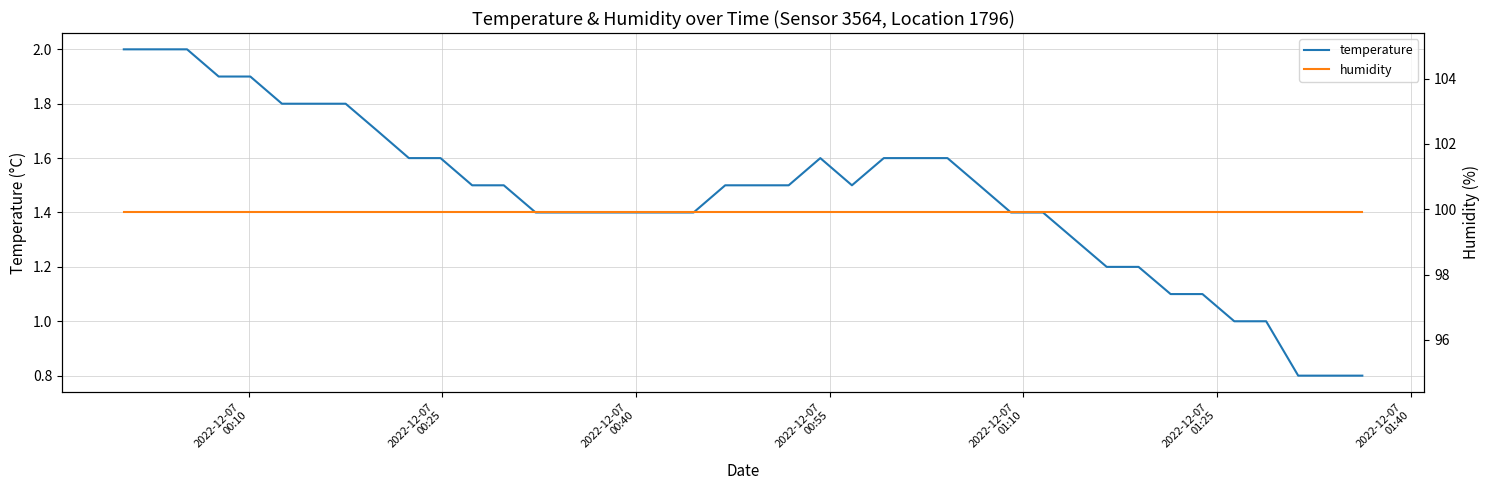

True or false: humidity and temperature intersect in this chart.

False